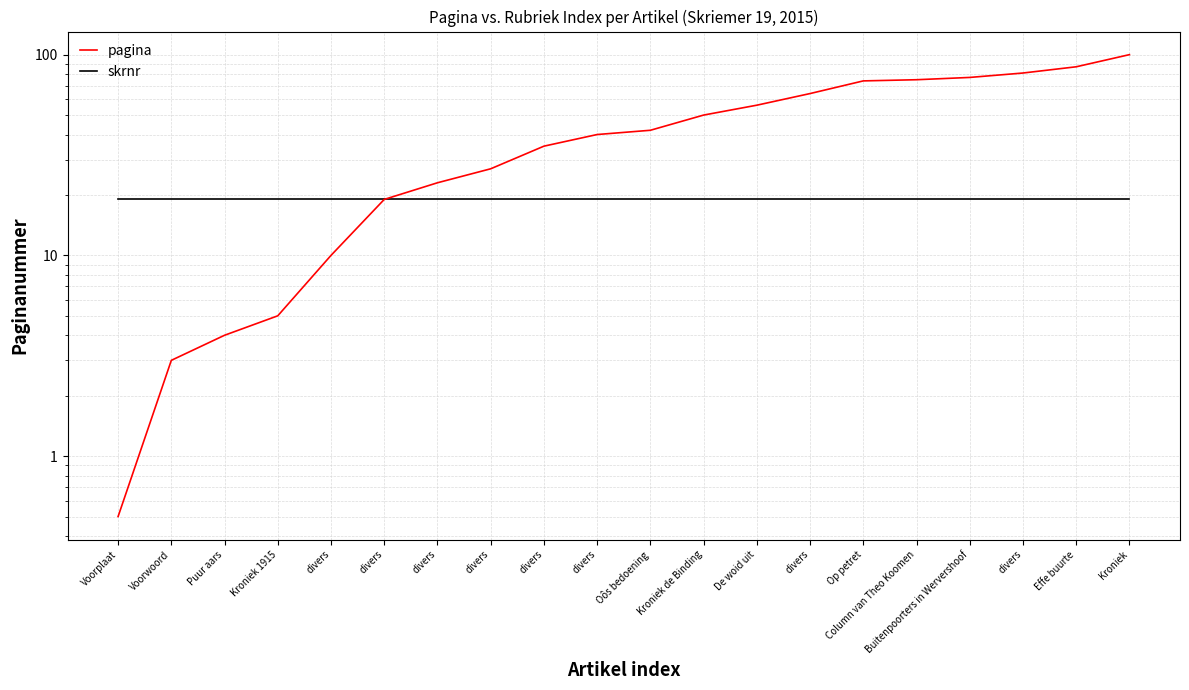

How many lines are shown in the chart?

2